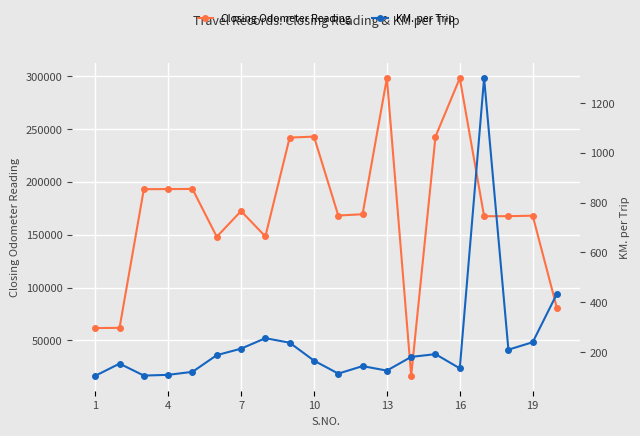

What is the minimum value for Closing Odometer Reading?

16493